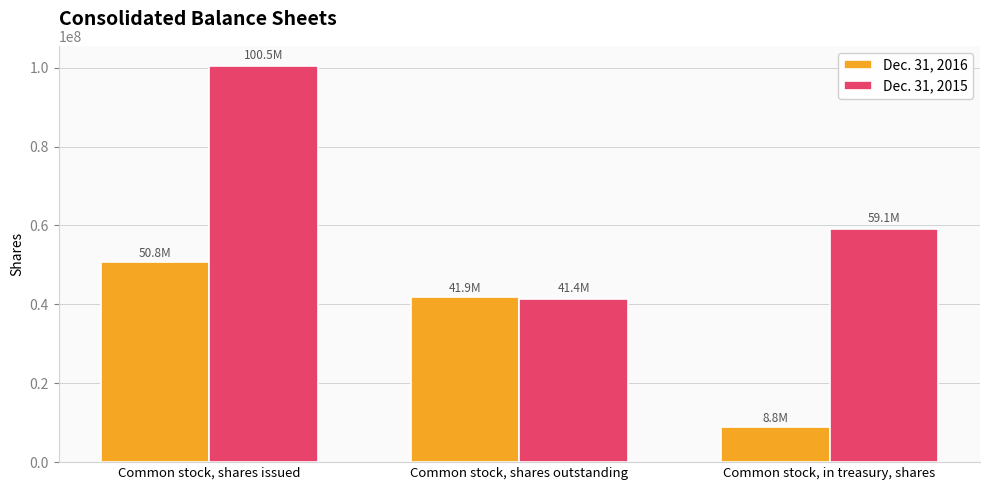

What is the approximate value of Dec. 31, 2016 at Common stock, shares issued, to the nearest 50?

50754800